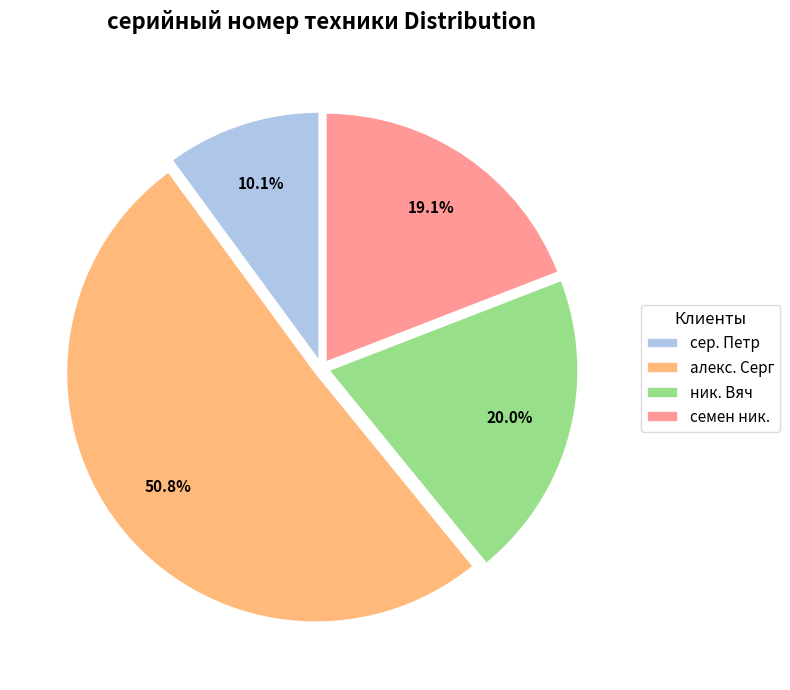

How much of the chart is everything except семен ник.?

80.9%